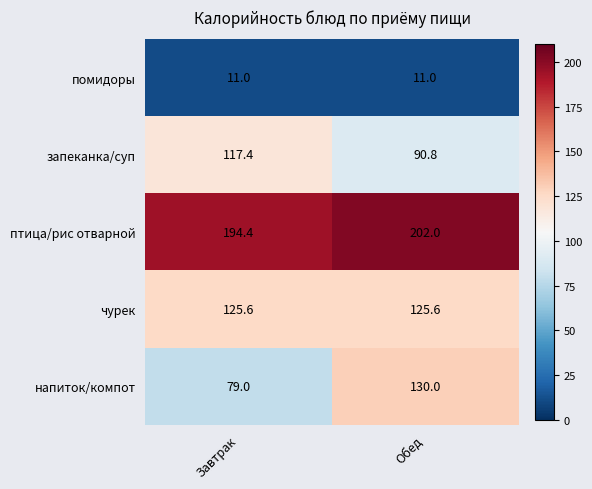

Reading right to left, transcribe all the data shown in this chart.

помидоры: Обед=11.0	Завтрак=11.0
запеканка/суп: Обед=90.8	Завтрак=117.4
птица/рис отварной: Обед=202.0	Завтрак=194.4
чурек: Обед=125.6	Завтрак=125.6
напиток/компот: Обед=130.0	Завтрак=79.0